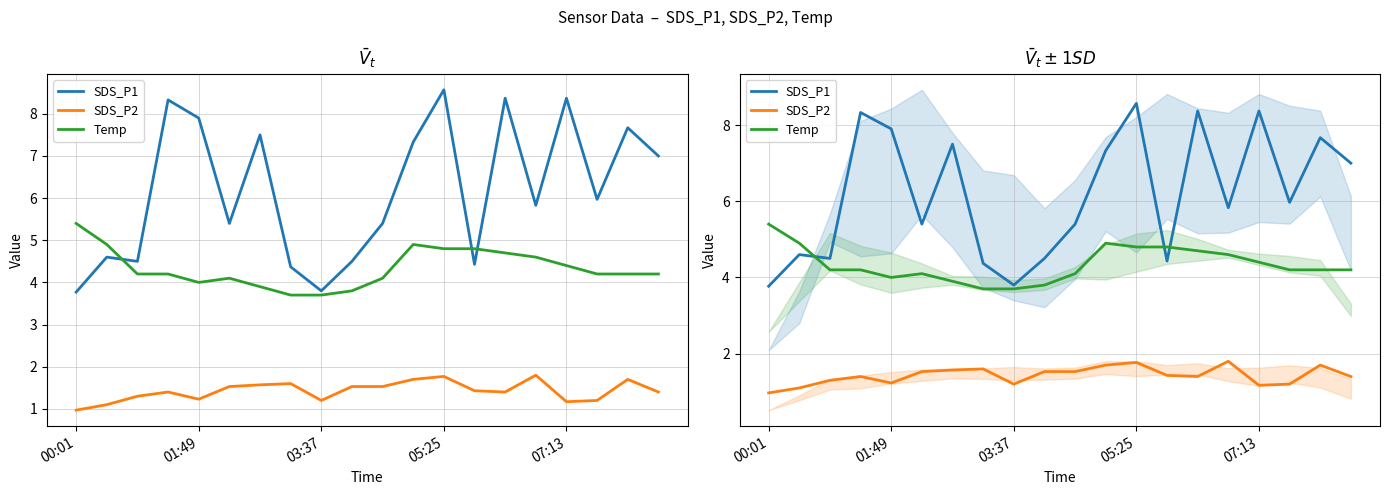

At how many categories does at least one series exceed 2?

20